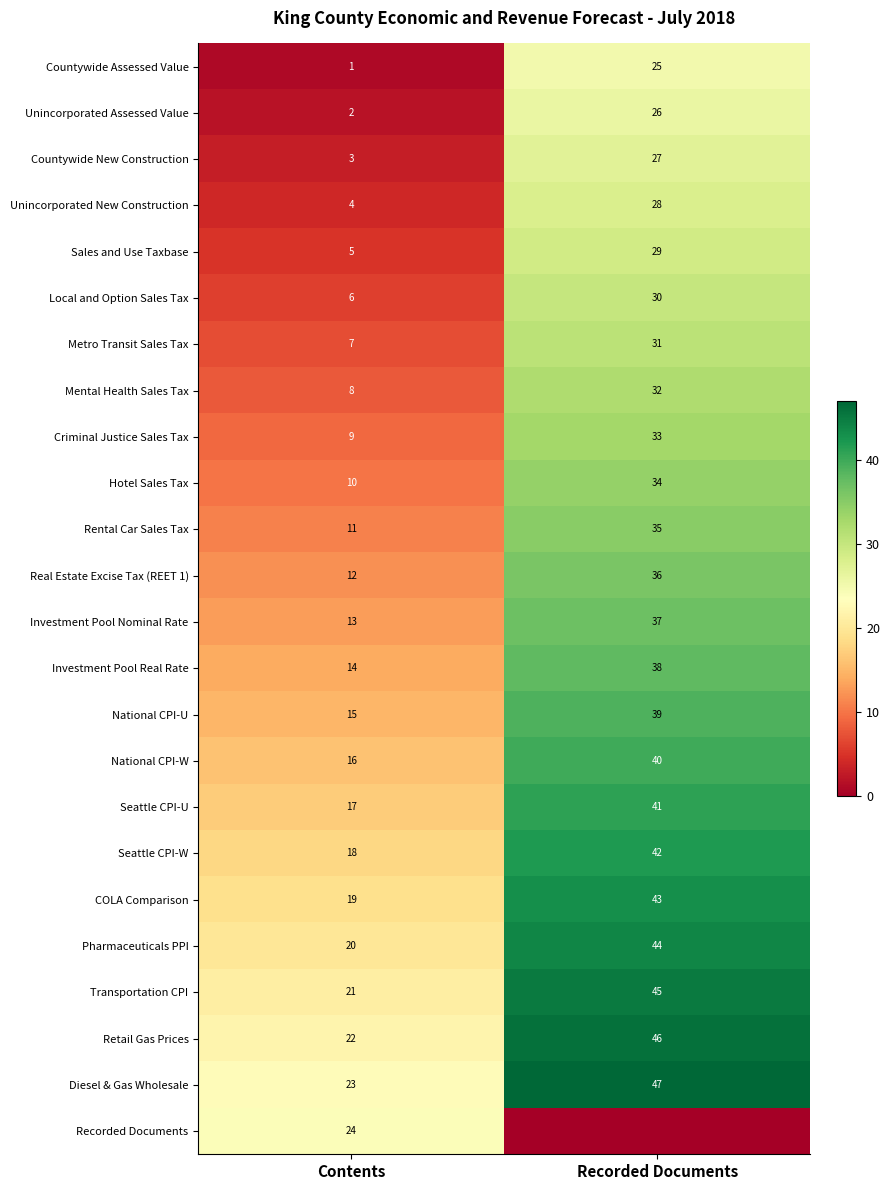

At which label is Investment Pool Nominal Rate closest to 25?

Contents